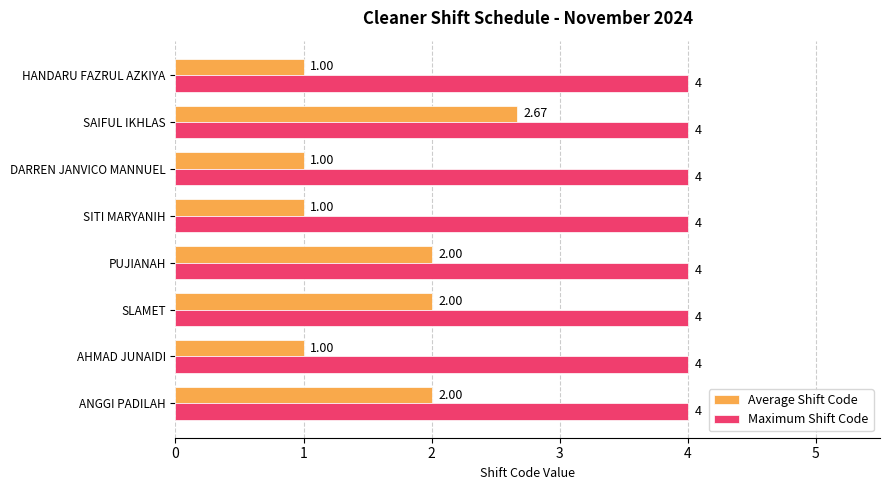

Which series has the largest range (max minus min)?

Average Shift Code